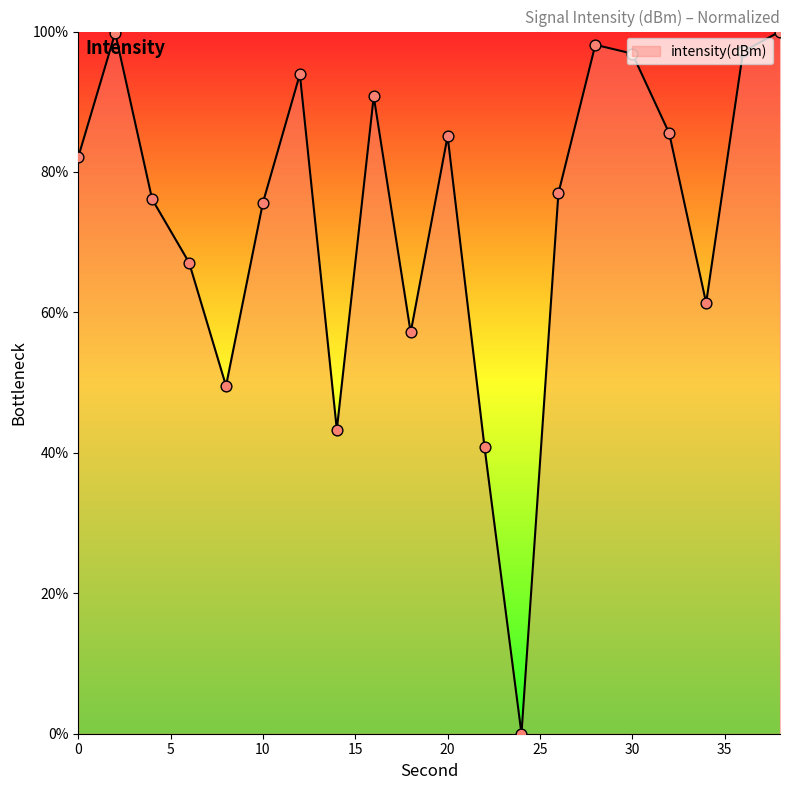

What is the difference between the maximum and minimum values?

100.0